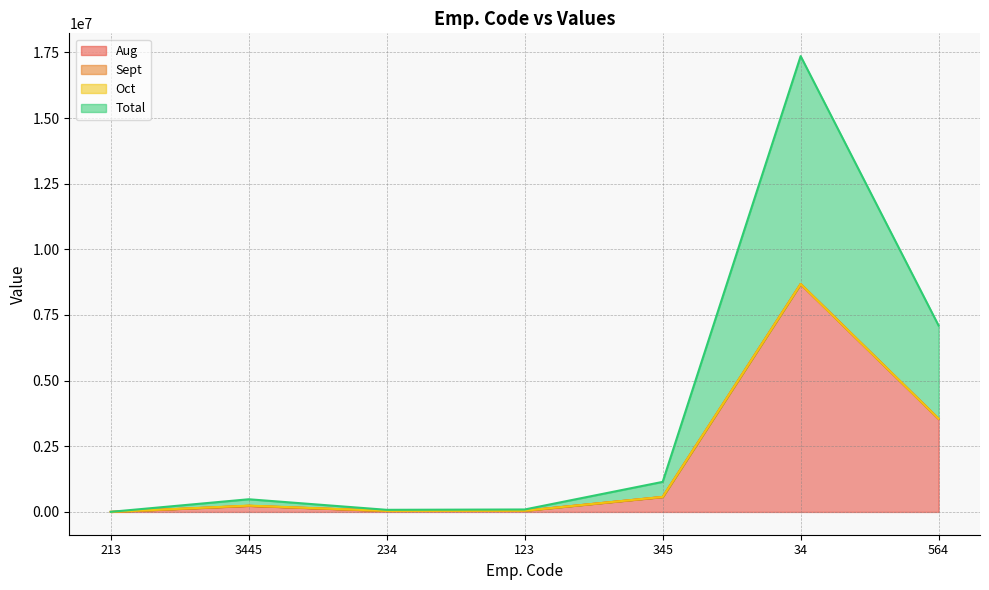

True or false: Aug and Total cross at least once.

False